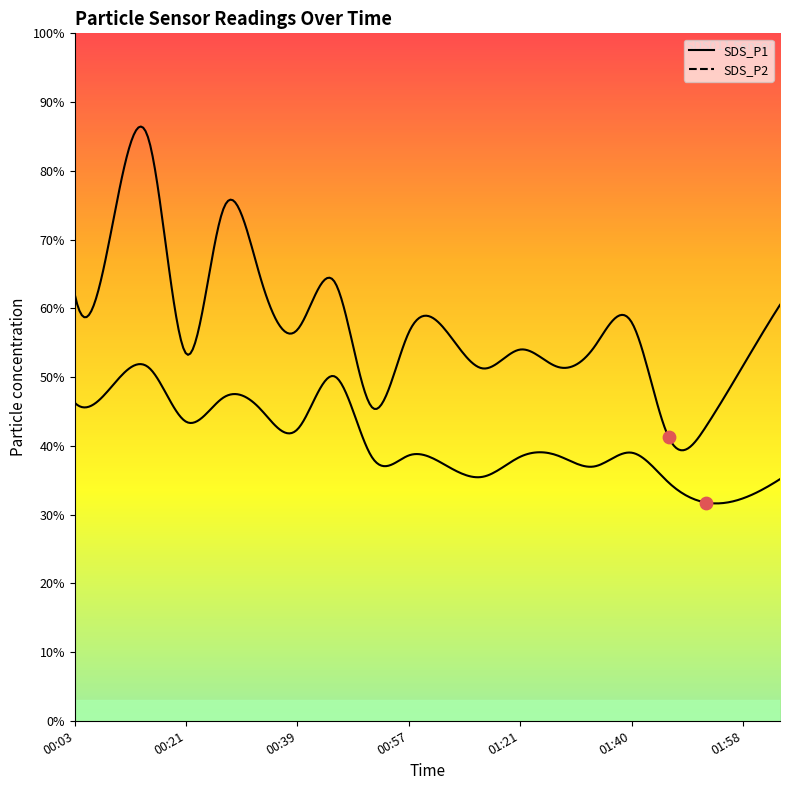

What are all the series names shown in the legend?

SDS_P1, SDS_P2